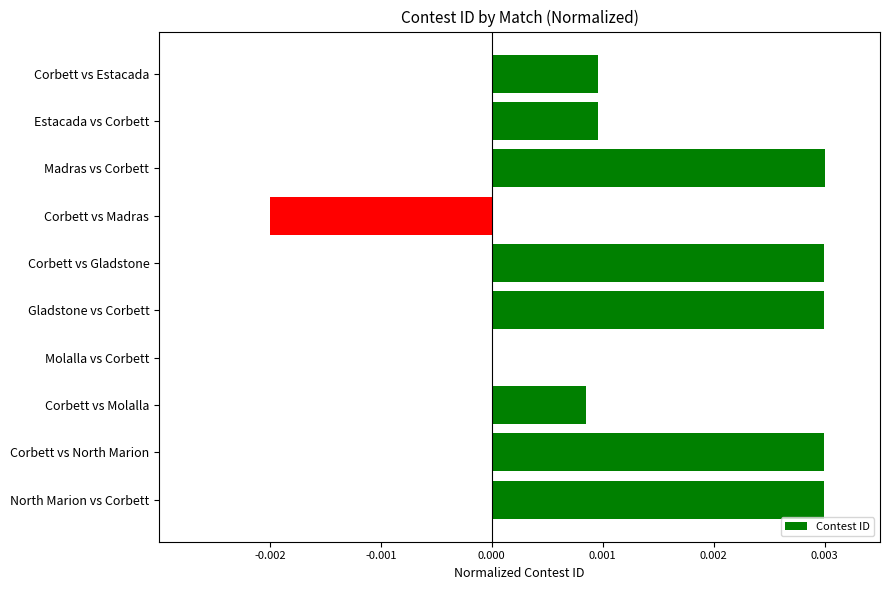

Which has a higher value, Corbett vs Gladstone or Corbett vs Molalla?

Corbett vs Gladstone